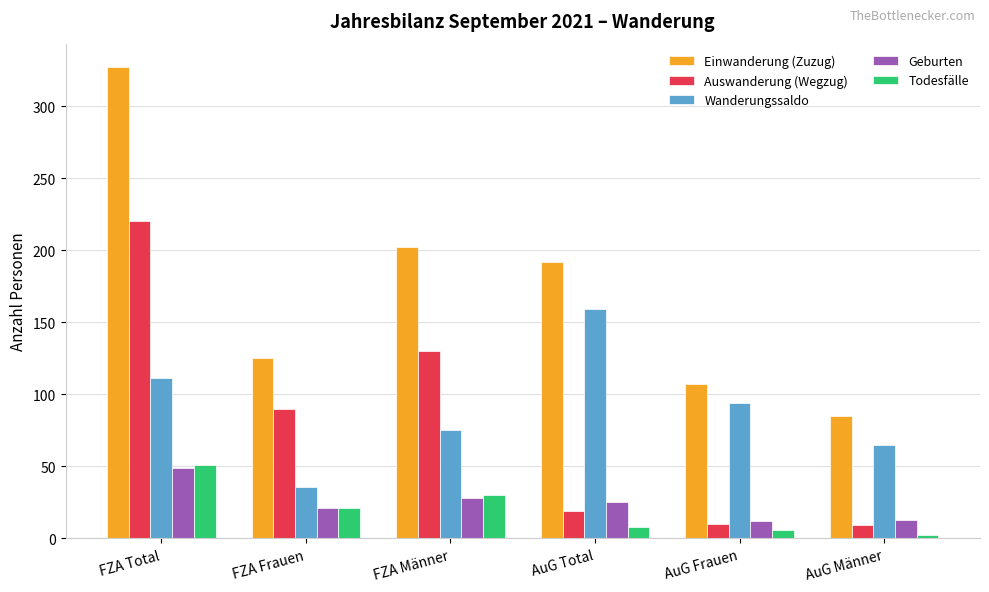

Which category has the highest value across all series?

FZA Total